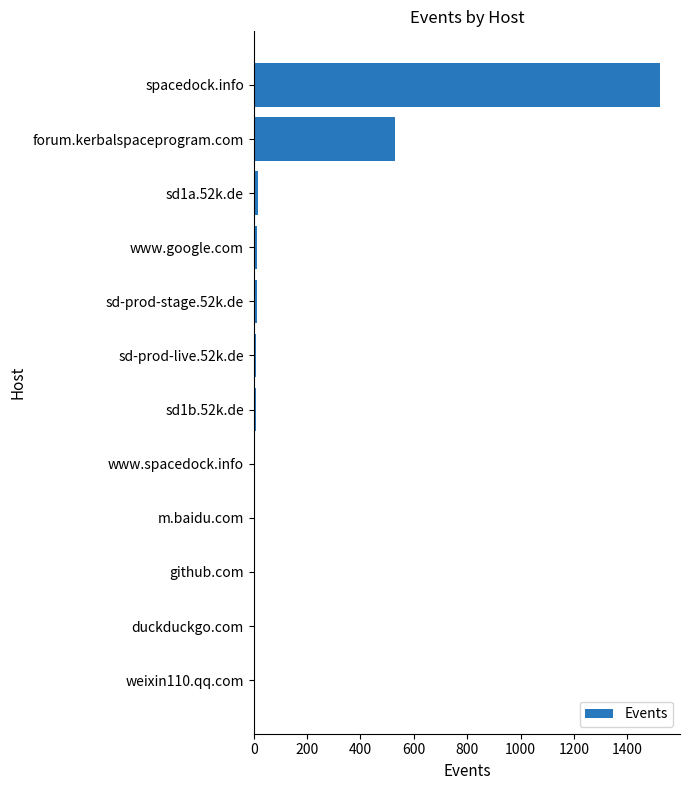

The value at forum.kerbalspaceprogram.com is 529. True or false?

True